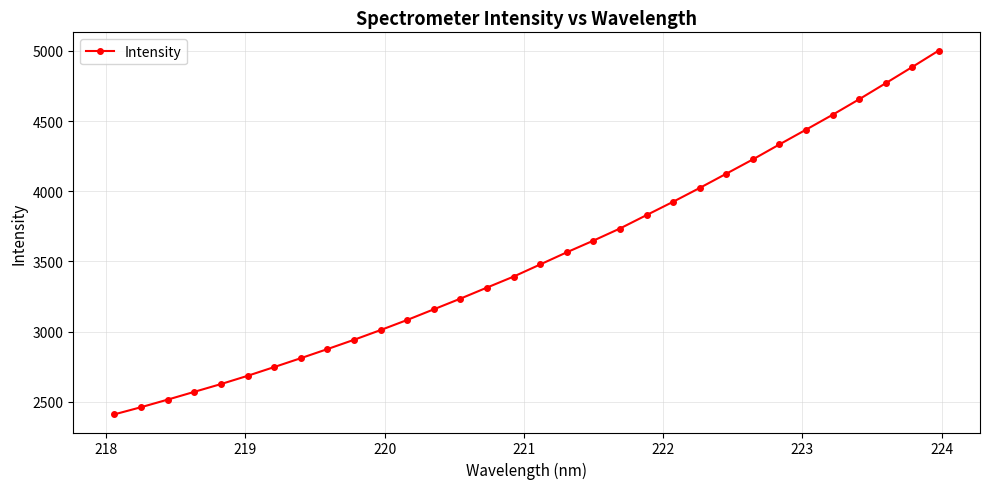

True or false: there are more than 2 points higher than both neighbors.

False